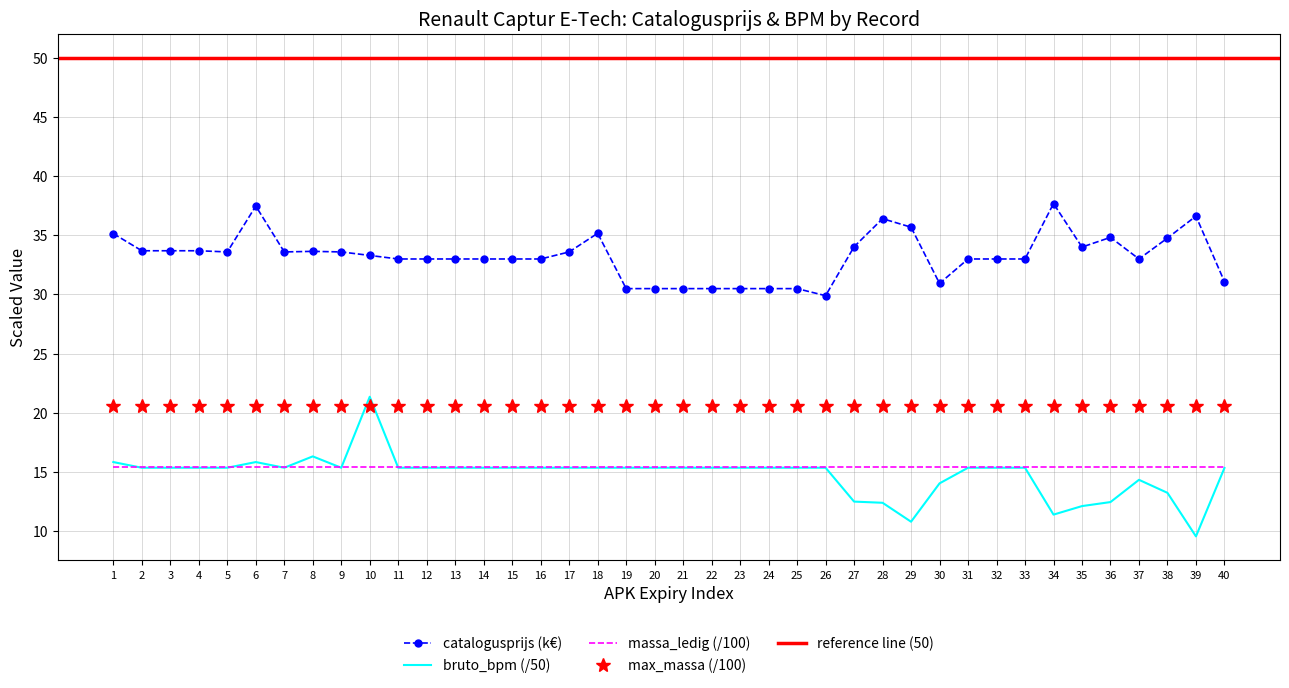

True or false: catalogusprijs and bruto_bpm cross at least once.

False